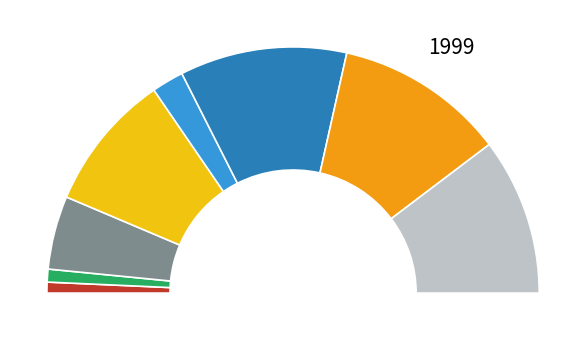

What is the change in value from 3 to 6?

+1.6